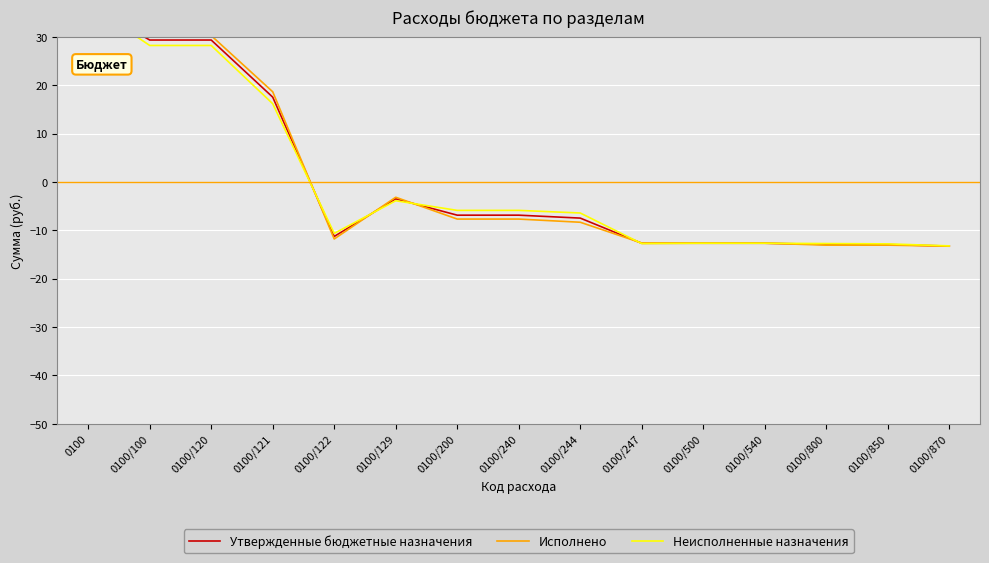

How many values in the Утвержденные бюджетные назначения series are below -7?

8